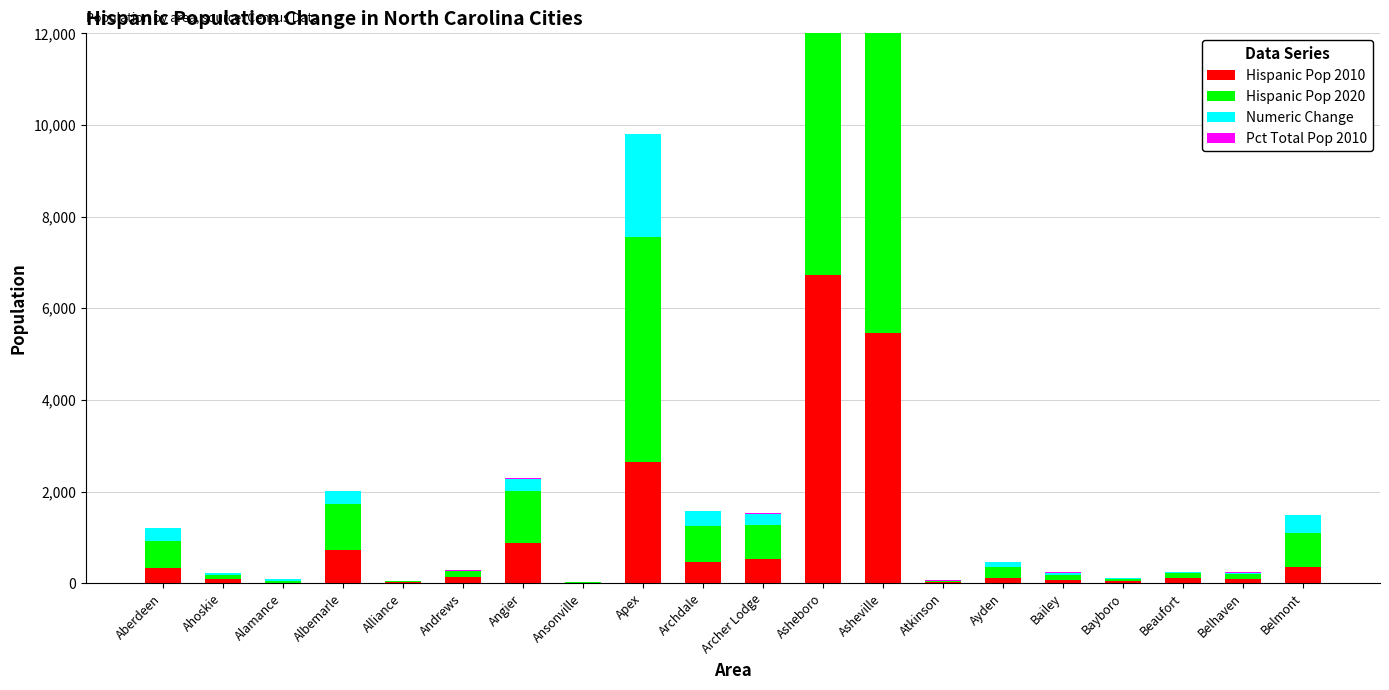

At which label is Pct Total Pop 2010 closest to 14?

Bailey